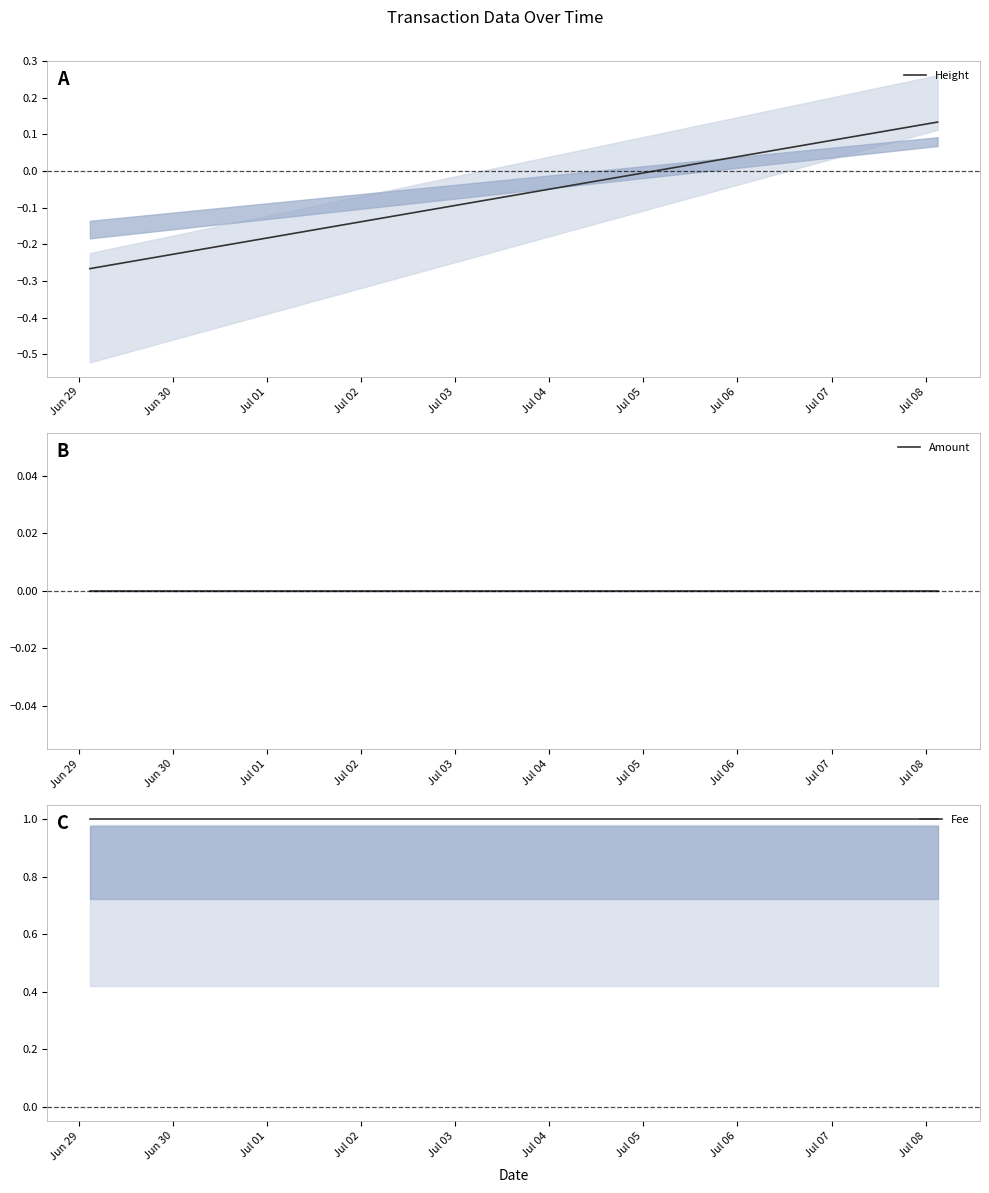

What are all the series names shown in the legend?

Height, Amount, Fee